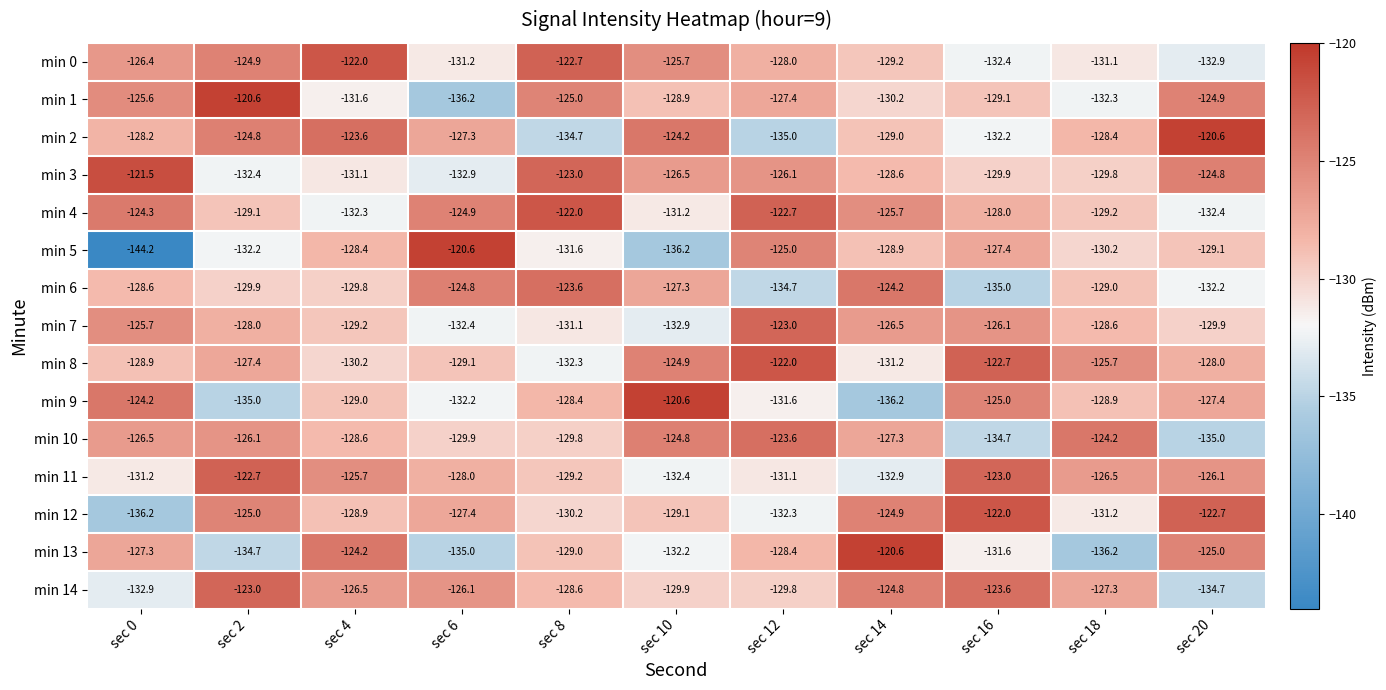

Is it true that min 0 equals -132.9 at sec 20?

True